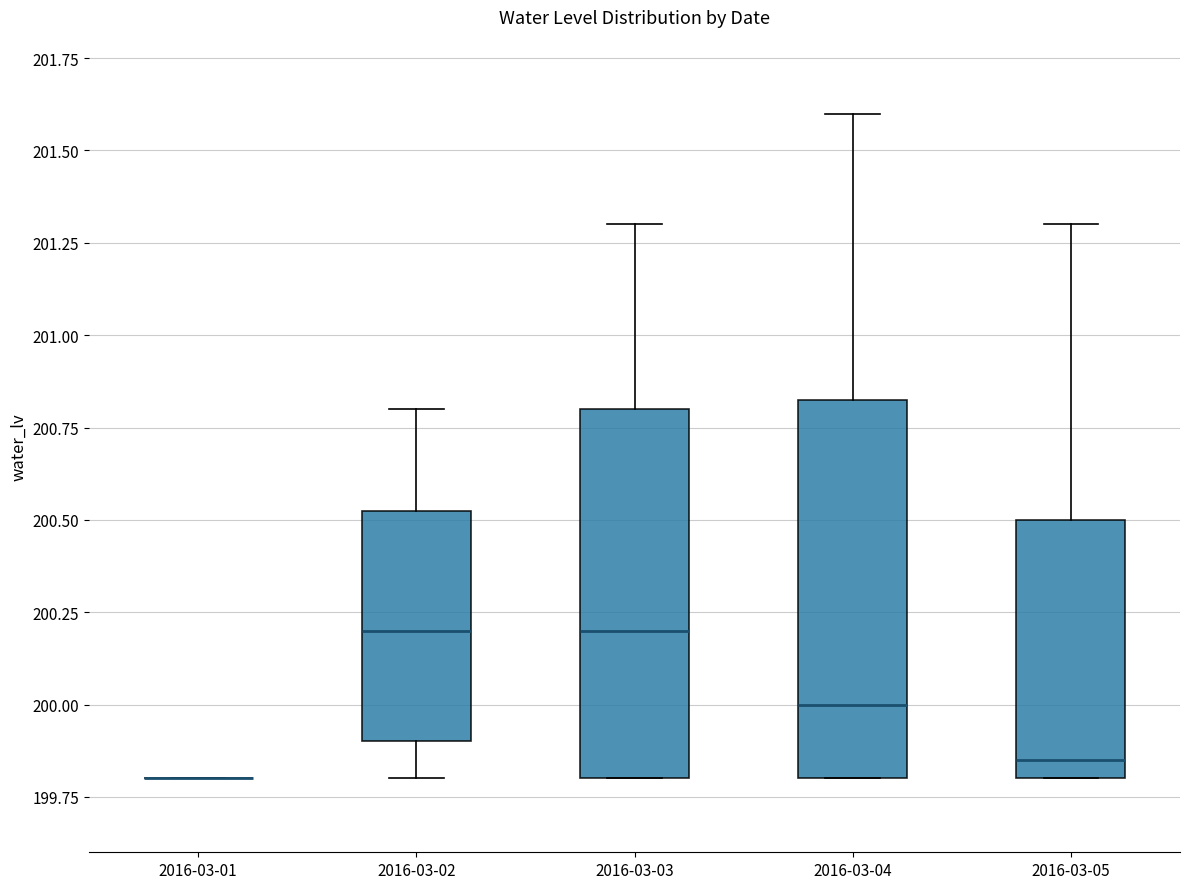

Reading left to right, read every box against the y-axis: the position of its median line, the range the box covers, and the ends of its whiskers. The values are not printed on the chart, so give them approximately, as read against the axis.

2016-03-01: box collapsed to a line at 199.80, whiskers 199.80 to 199.80
2016-03-02: median 200.20, box 199.90 to 200.55, whiskers 199.80 to 200.80
2016-03-03: median 200.20, box 199.80 to 200.80, whiskers 199.80 to 201.30
2016-03-04: median 200.00, box 199.80 to 200.85, whiskers 199.80 to 201.60
2016-03-05: median 199.85, box 199.80 to 200.50, whiskers 199.80 to 201.30